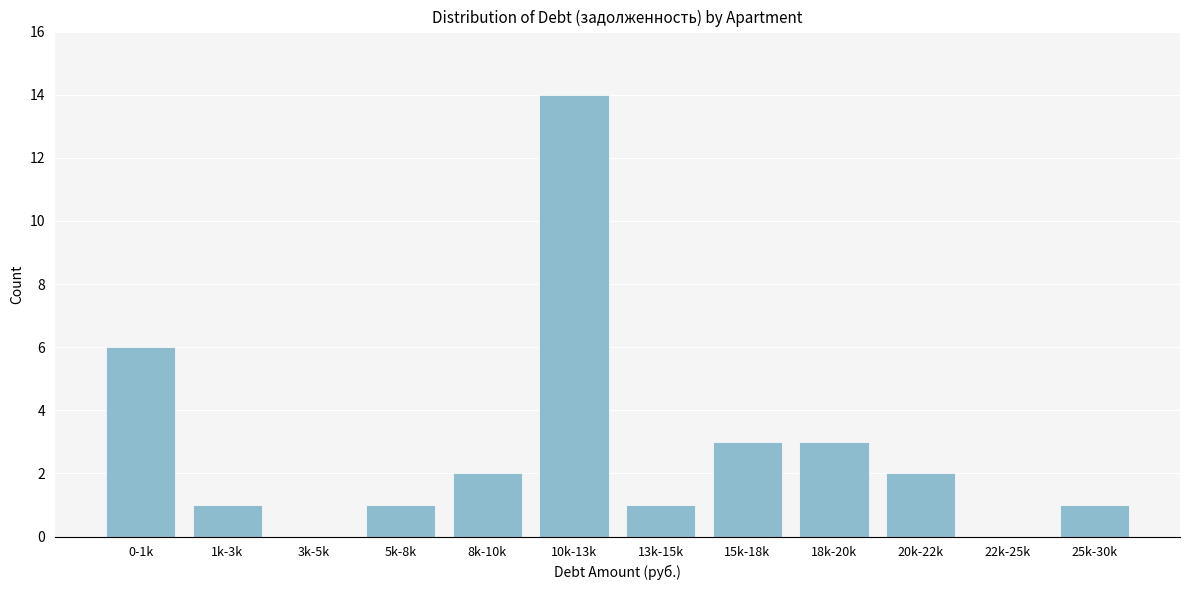

Reading left to right, transcribe all the data shown in this chart.

0-1k=6	1k-3k=1	3k-5k=0	5k-8k=1	8k-10k=2	10k-13k=14	13k-15k=1	15k-18k=3	18k-20k=3	20k-22k=2	22k-25k=0	25k-30k=1